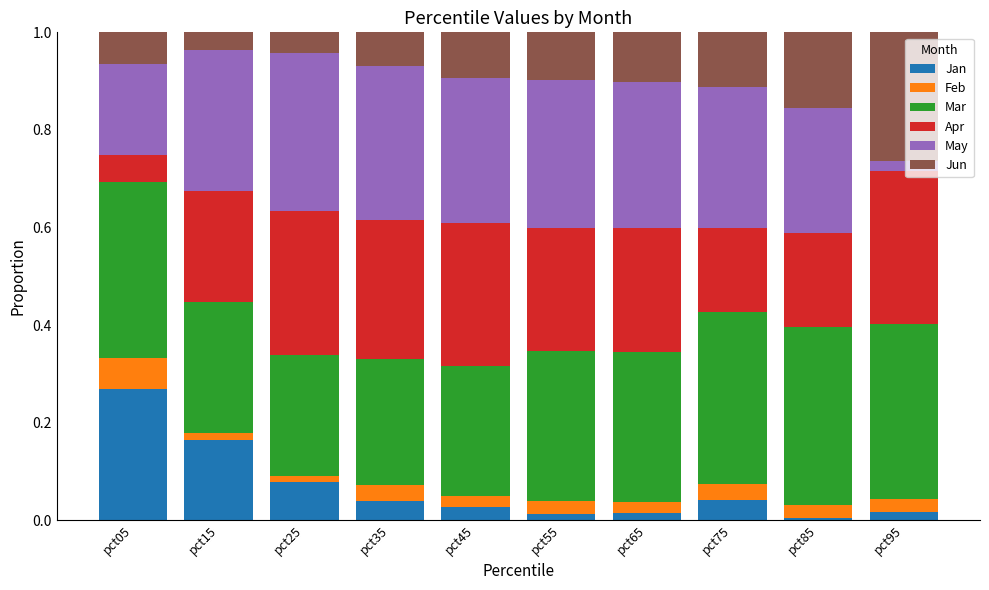

What is the total value across all series at pct35?

1.0